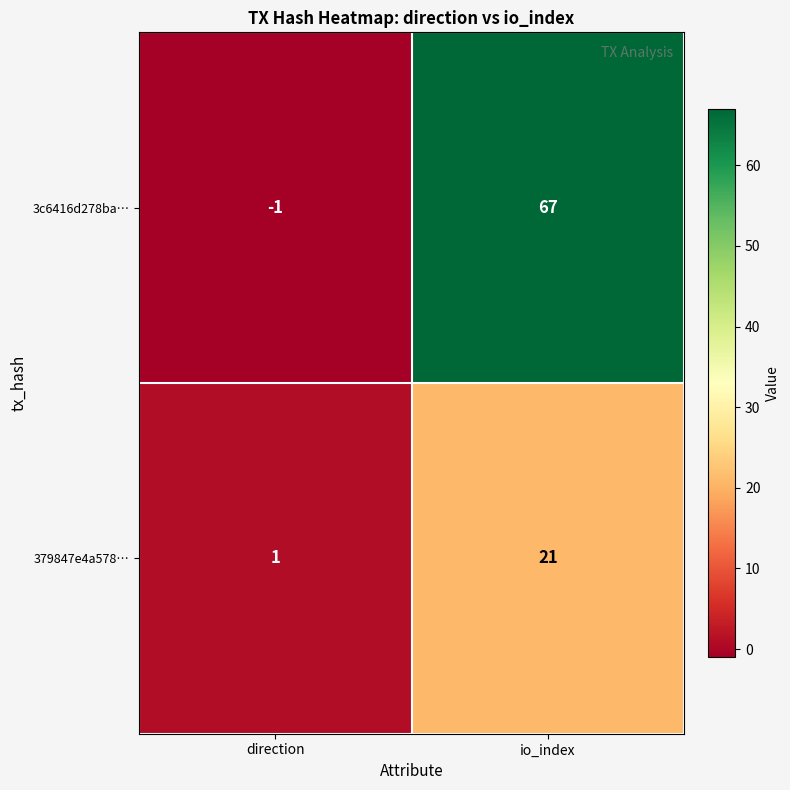

Reading left to right, what are all the values shown in this chart?

3c6416d278ba…: direction=-1	io_index=67
379847e4a578…: direction=1	io_index=21